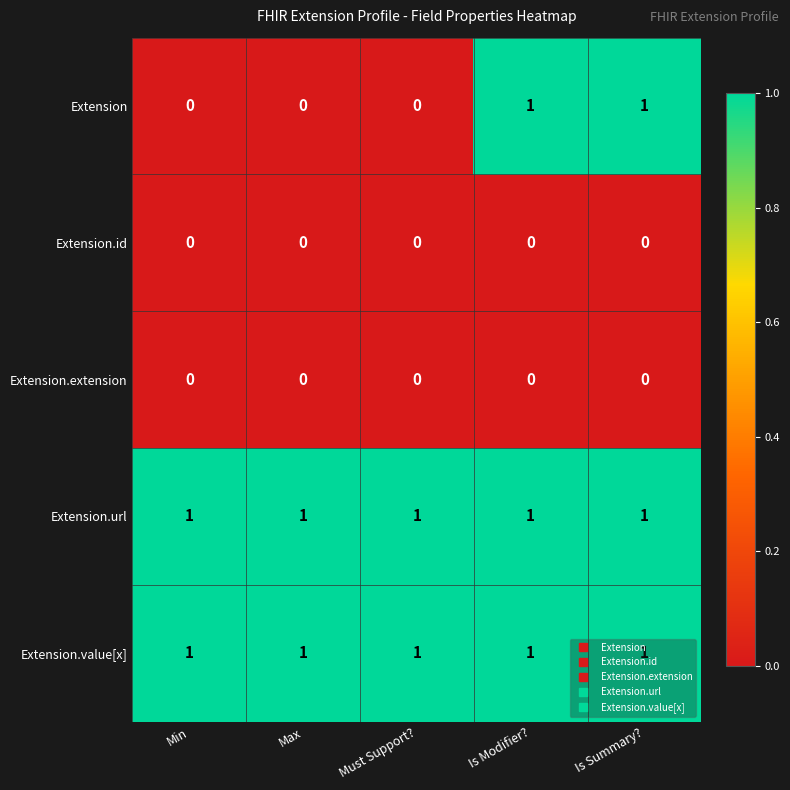

True or false: Extension.value[x] has a value of 1 at Min.

True